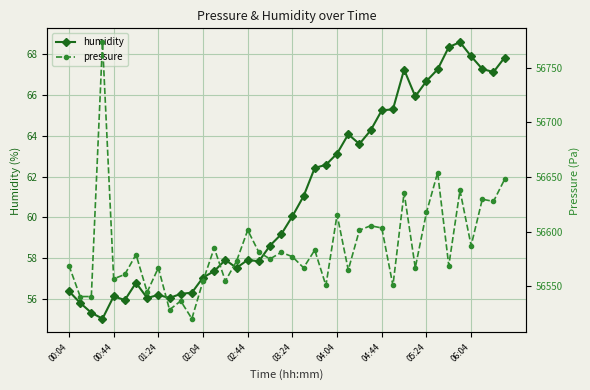

What is the difference between the second highest and second lowest values in the pressure series?

125.5